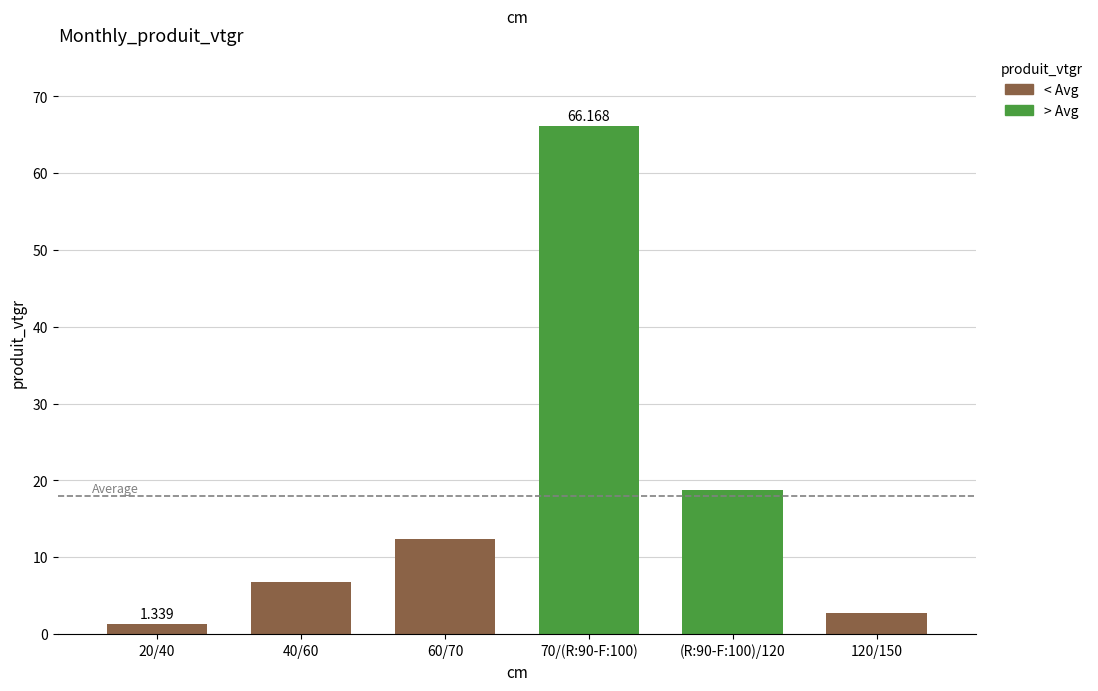

How many groups of bars are there?

6